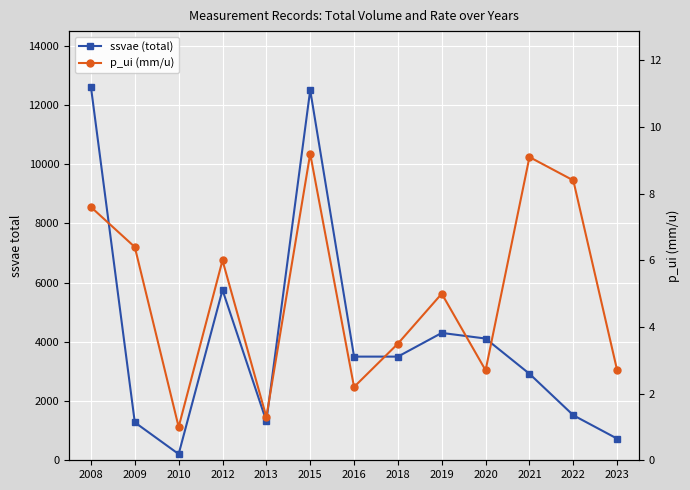

Which series has the widest spread of values?

ssvae (total)